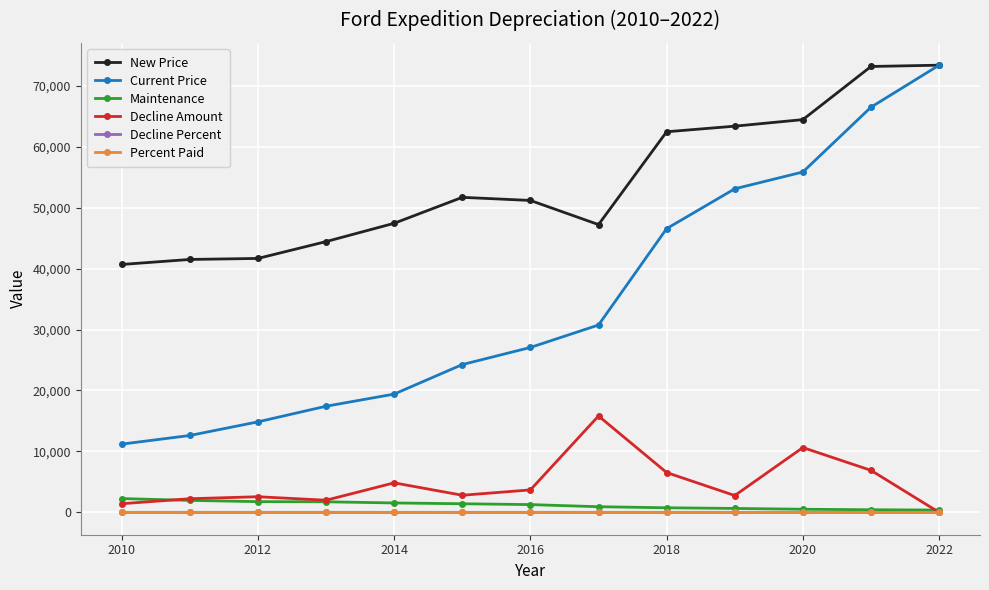

What is the greatest value displayed?

73377.0